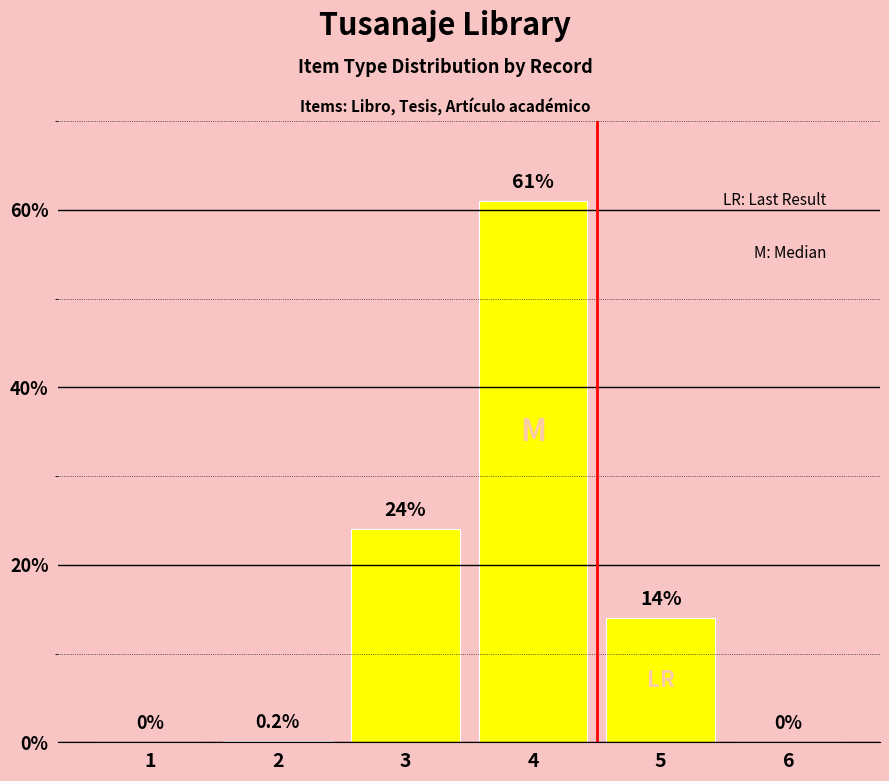

Where does the data first go above 14?

3